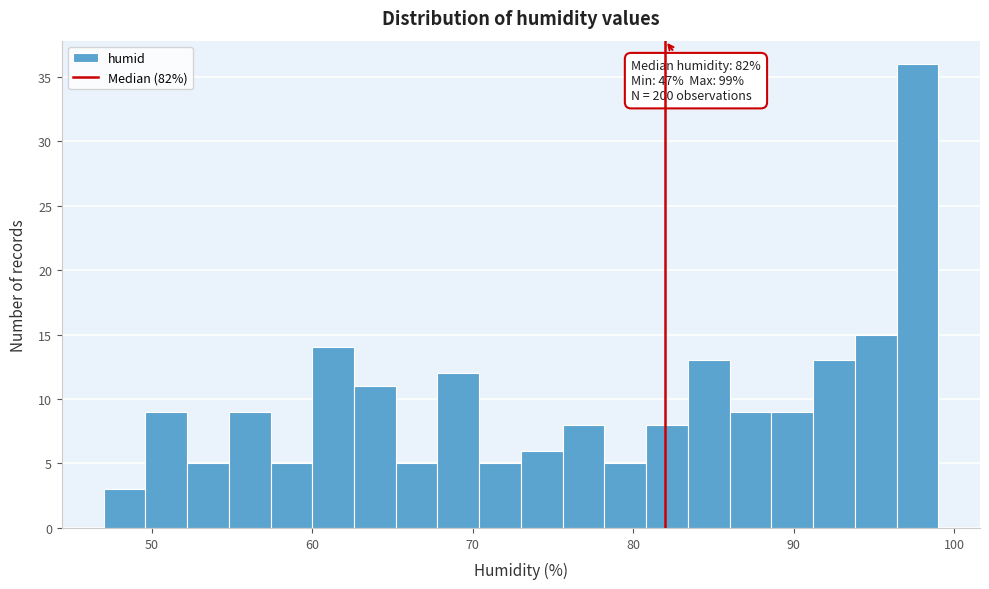

Read against the x-axis, roughly where is the centre of the tallest bar?

98